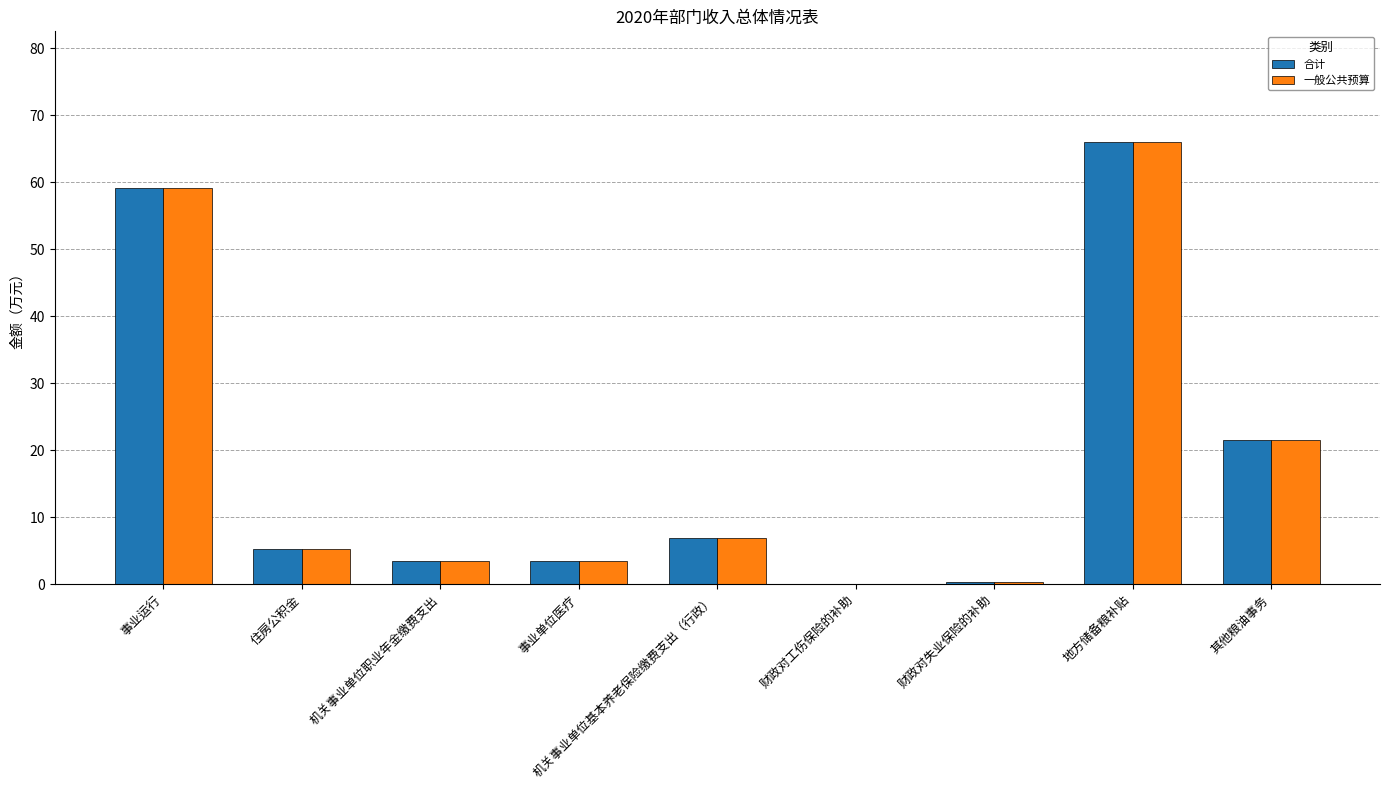

What is the sum of the 合计 values at 机关事业单位职业年金缴费支出 and 事业运行?

62.6